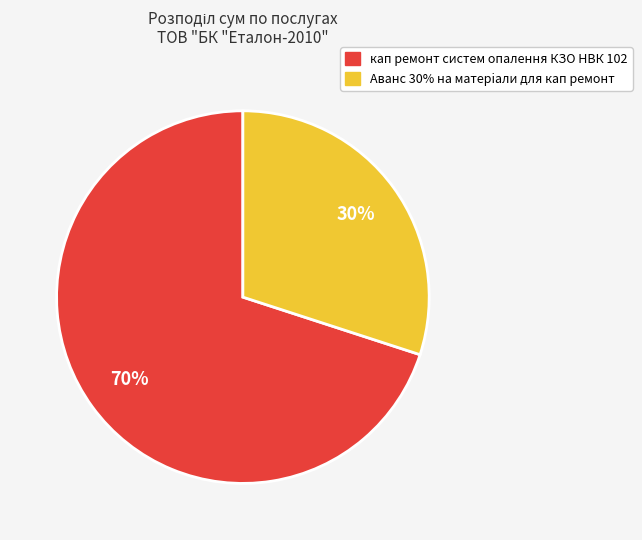

How many slices are in this pie chart?

2